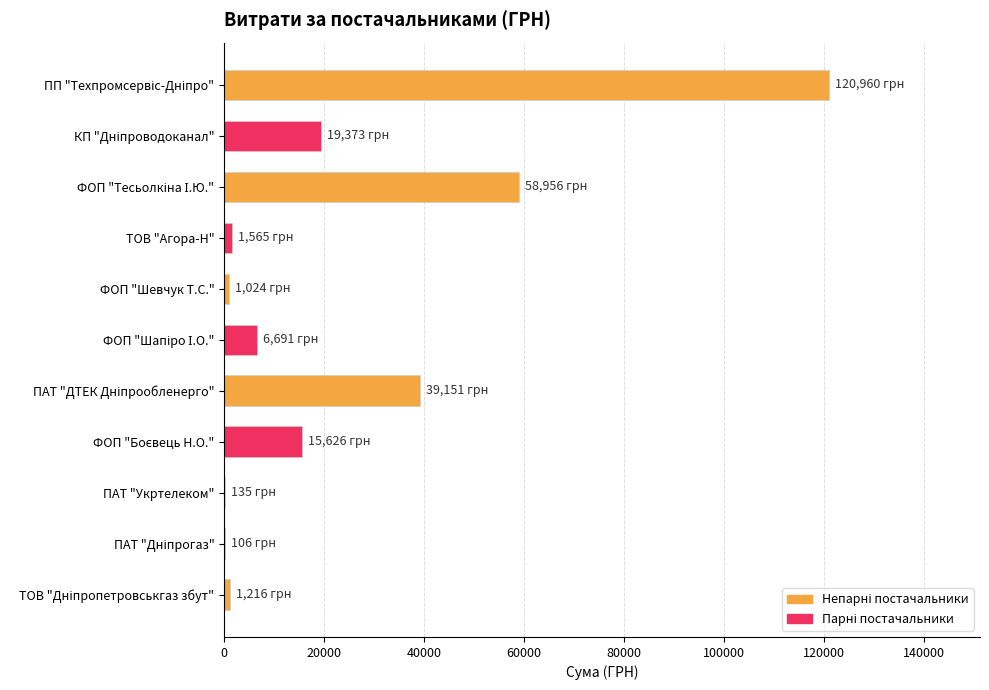

What is the sum of all values?

264802.2